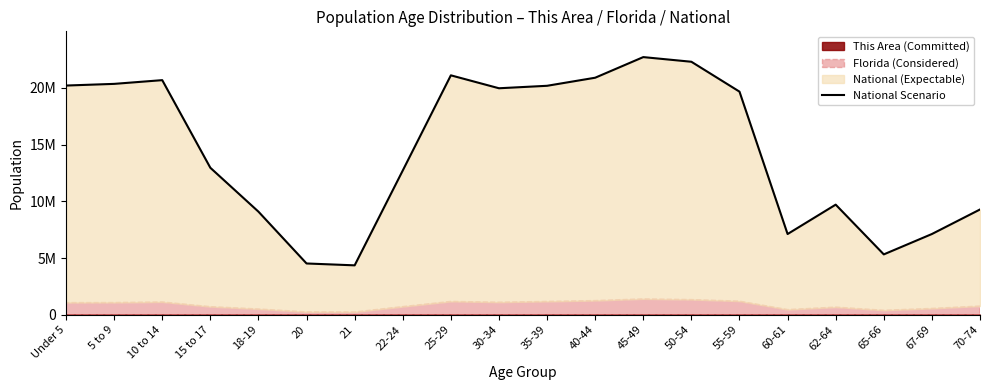

What is the label of the 15th point from the left?

55-59